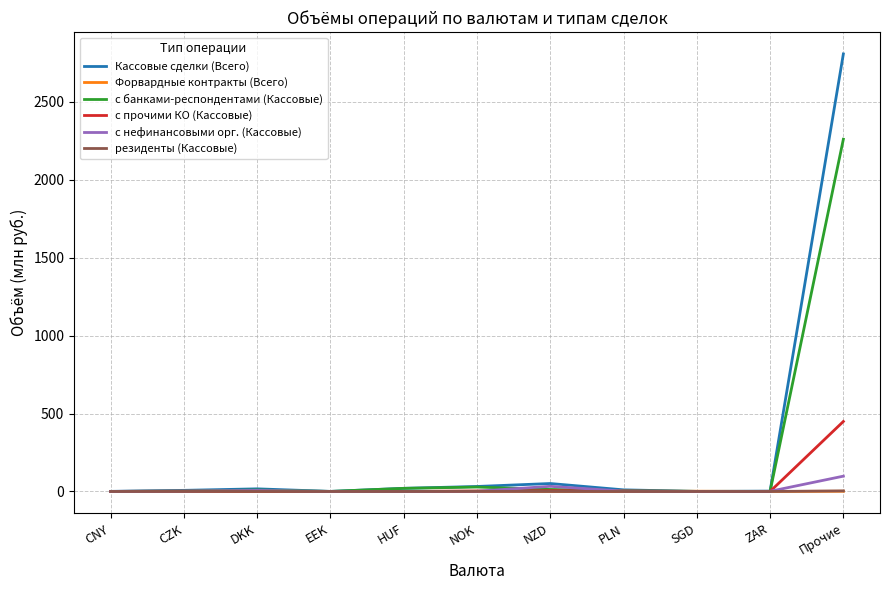

Which series has the widest spread of values?

Кассовые сделки (Всего)